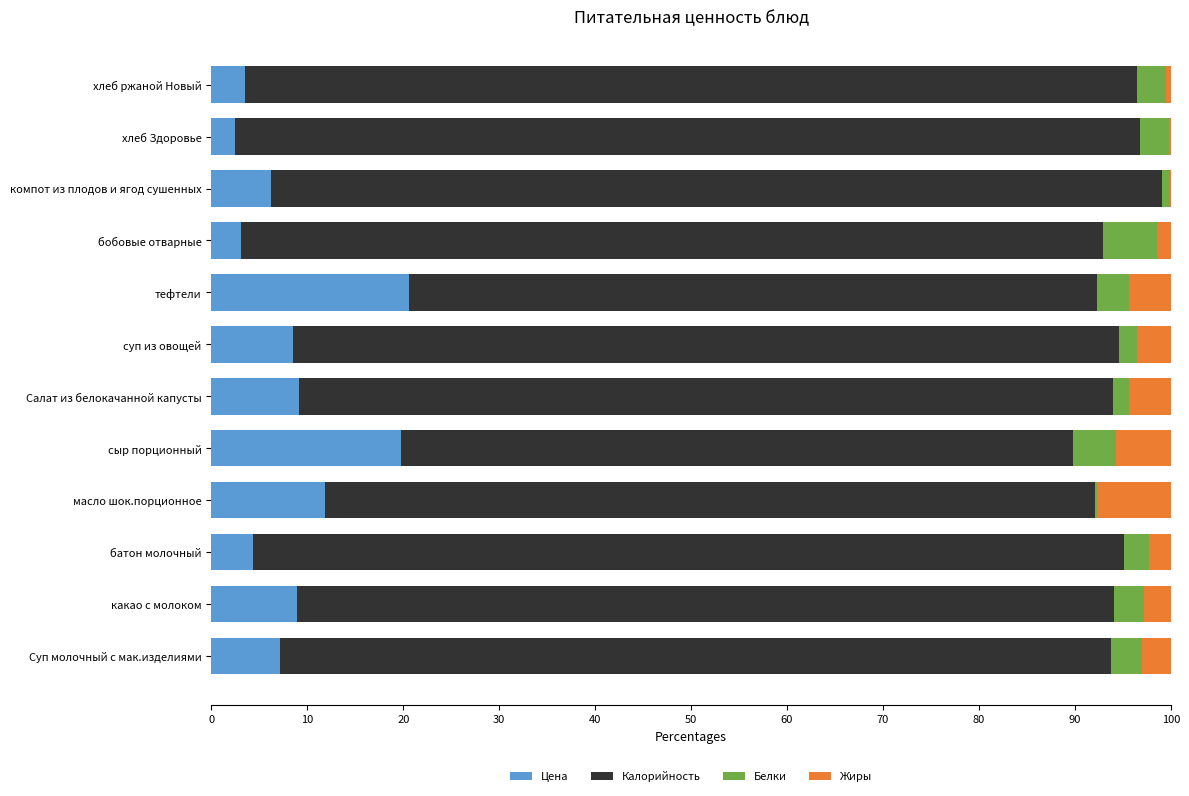

How many data points does each series have?

12